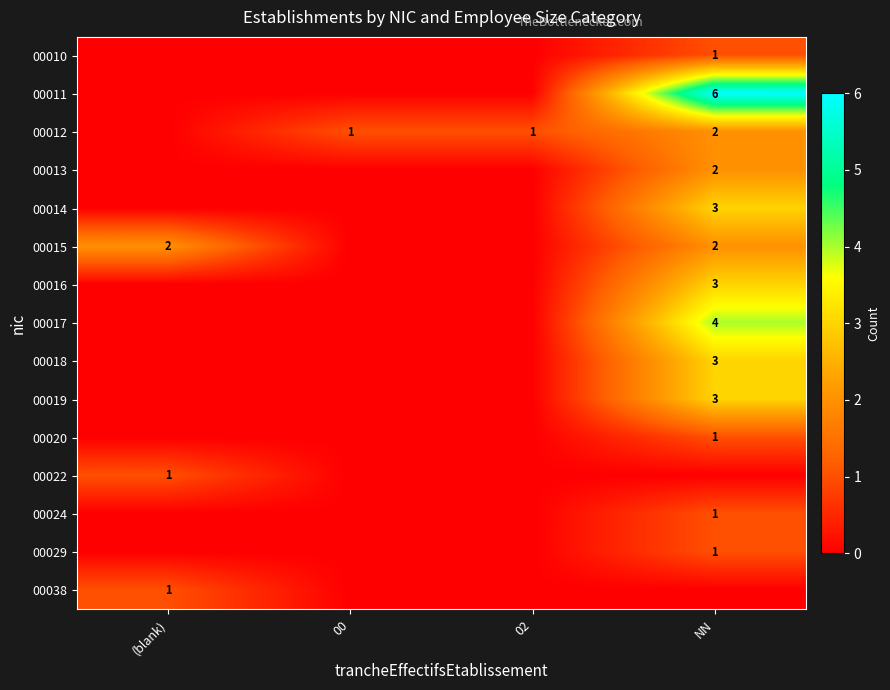

True or false: 00012 has a value of 2 at NN.

True